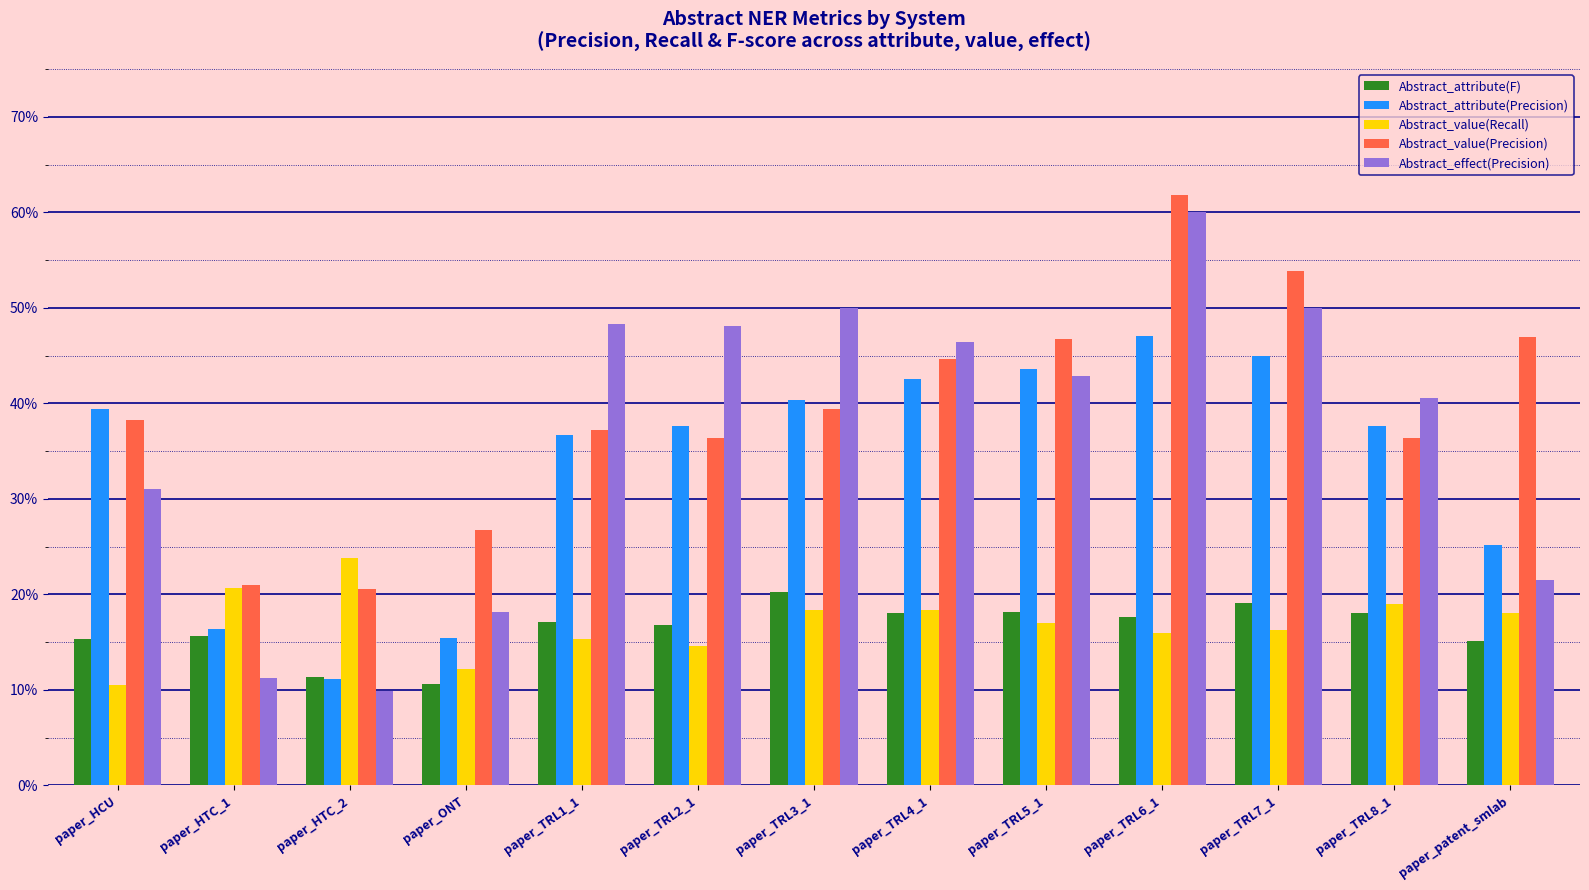

Rank the series by their maximum value, from lowest to highest.

Abstract_attribute(F), Abstract_value(Recall), Abstract_attribute(Precision), Abstract_effect(Precision), Abstract_value(Precision)